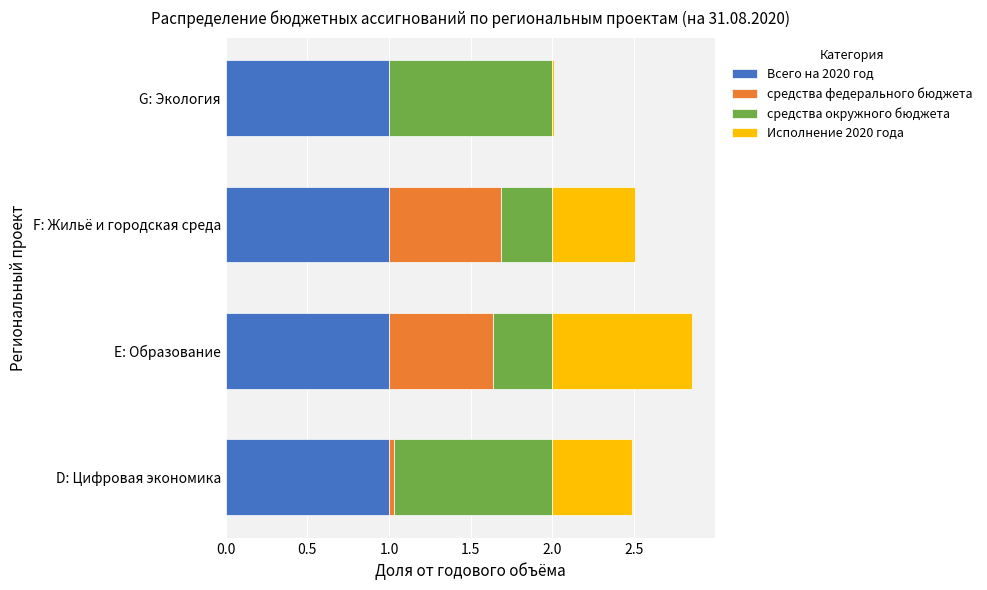

What is the total value across all series at F: Жильё и городская среда?

2.5